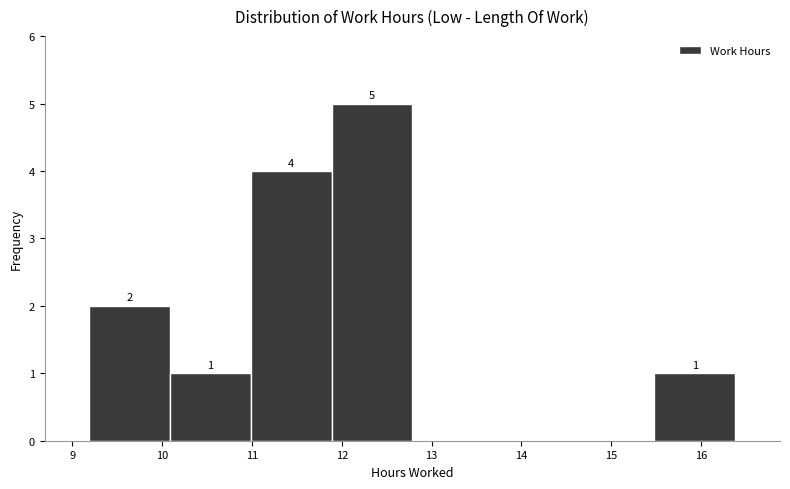

Which range on the x-axis has the tallest bar?

11.9 to 12.8